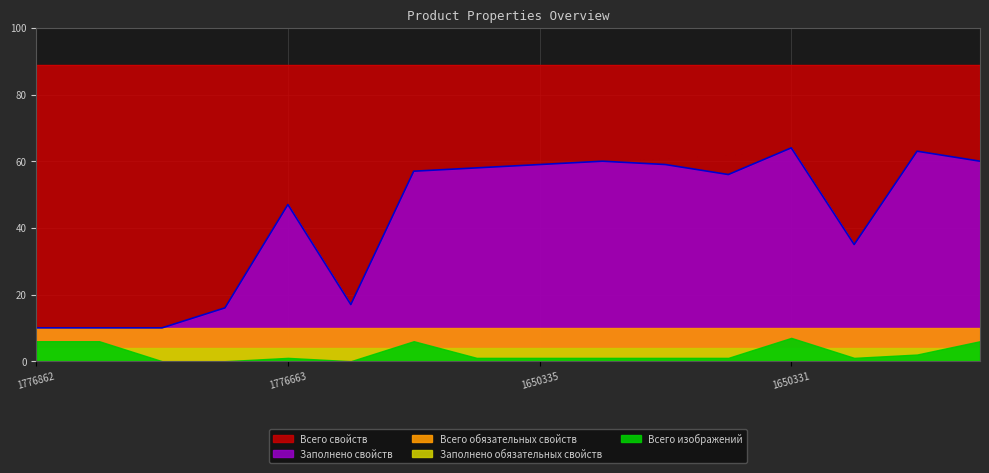

True or false: Всего свойств has a value of 135 at 1650335.

False